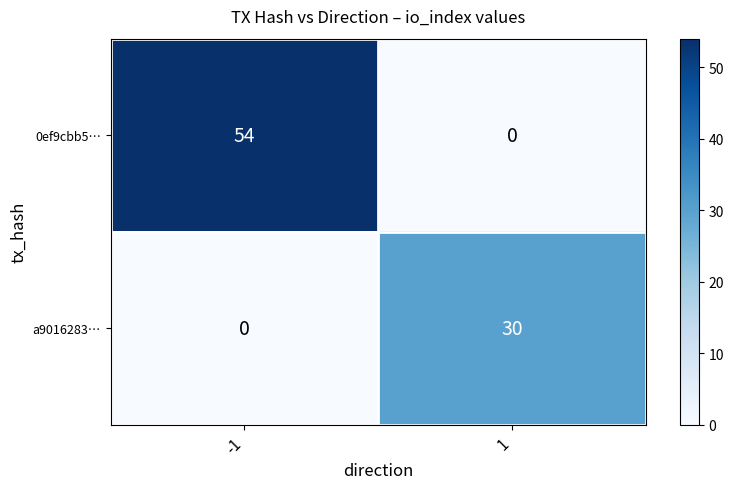

Between -1 and 1, which series saw the biggest shift?

0ef9cbb5…